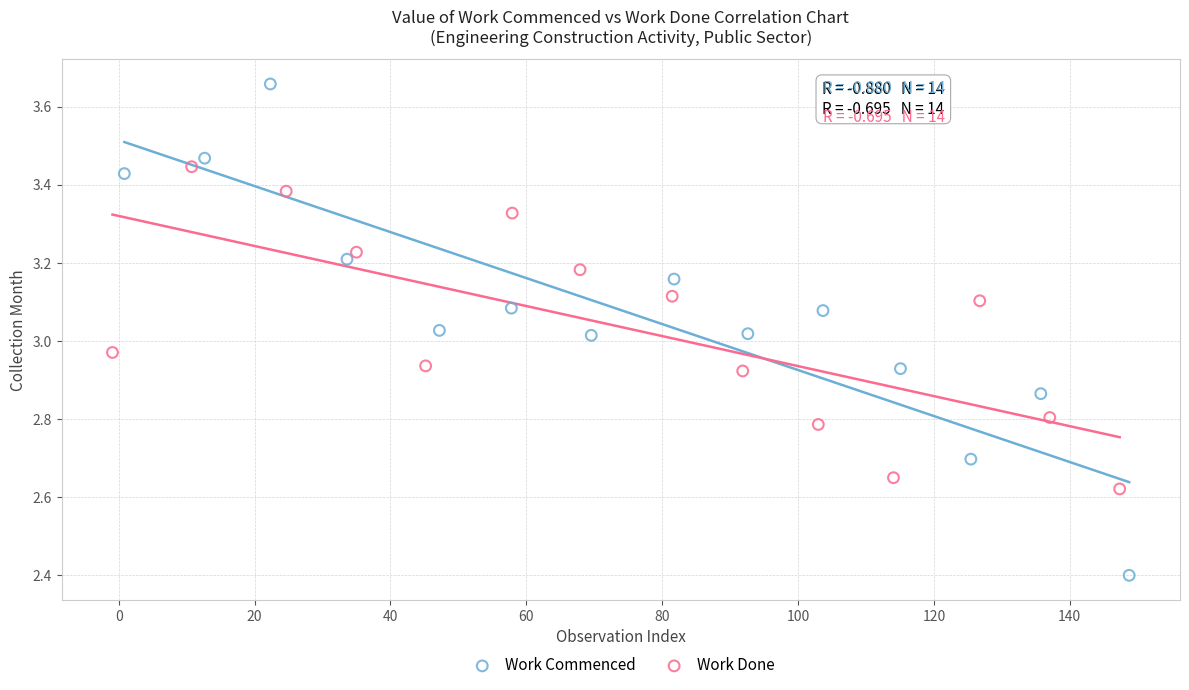

What are all the series names shown in the legend?

Work Commenced, Work Done